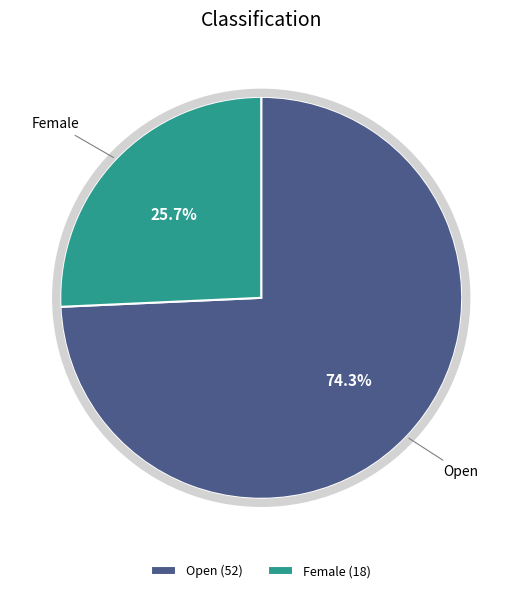

Is there a majority slice in this chart?

Yes